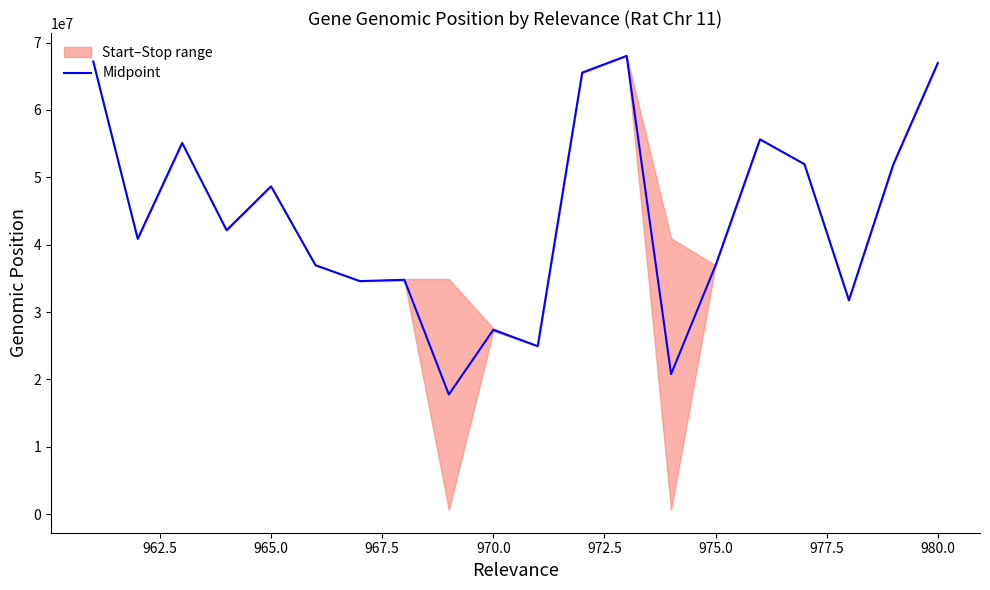

What is the lowest value of the Midpoint series?

17761029.5